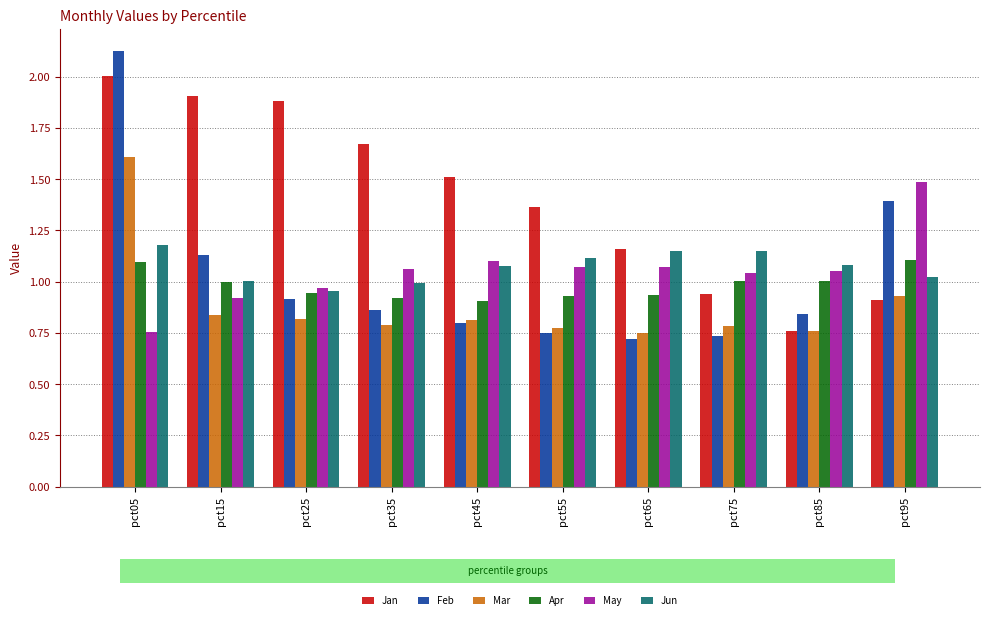

Rank the series by their maximum value, from highest to lowest.

Feb, Jan, Mar, May, Jun, Apr